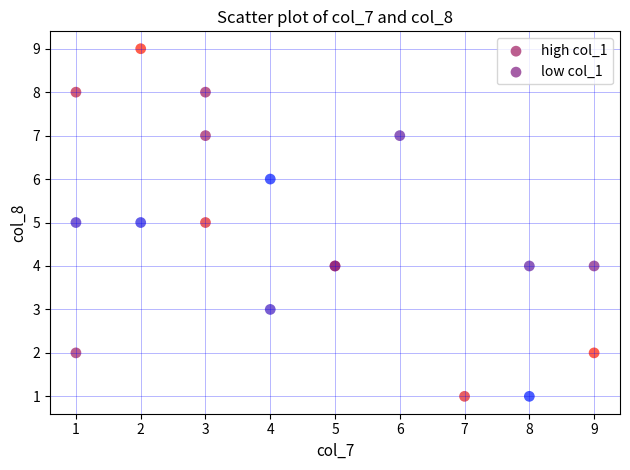

Which series contains the highest Y value?

high col_1